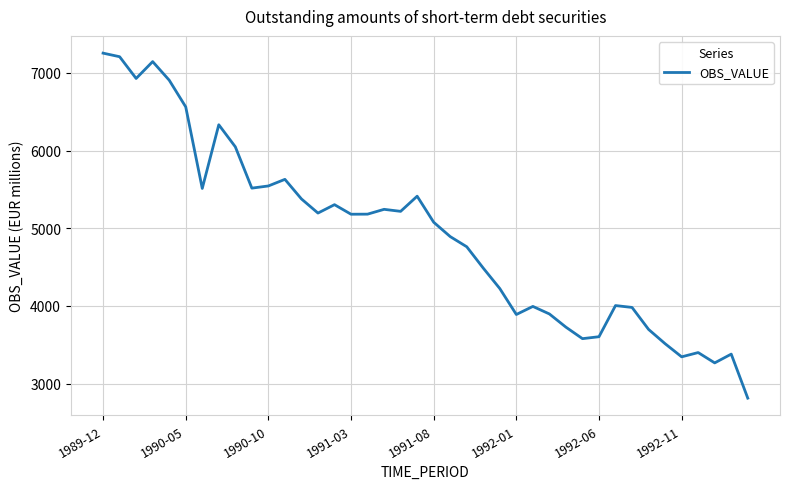

What is the greatest value displayed?

7255